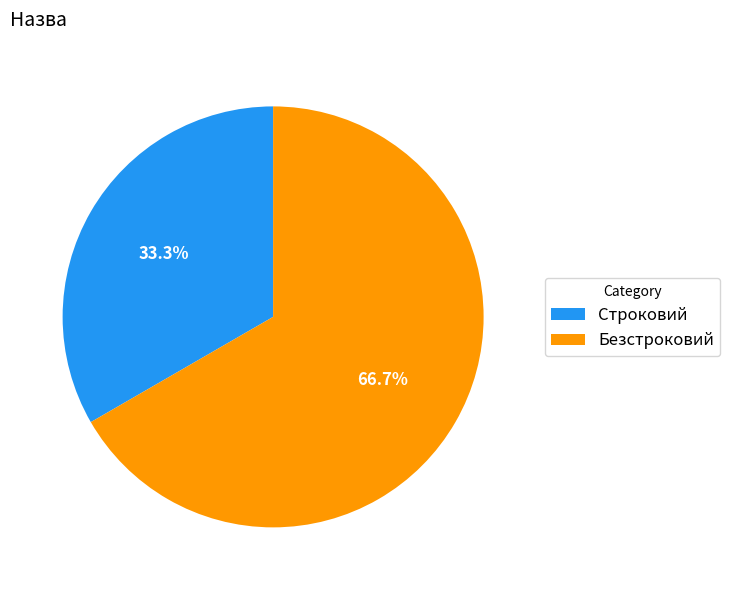

The Безстроковий slice represents 67% of the pie. True or false?

True